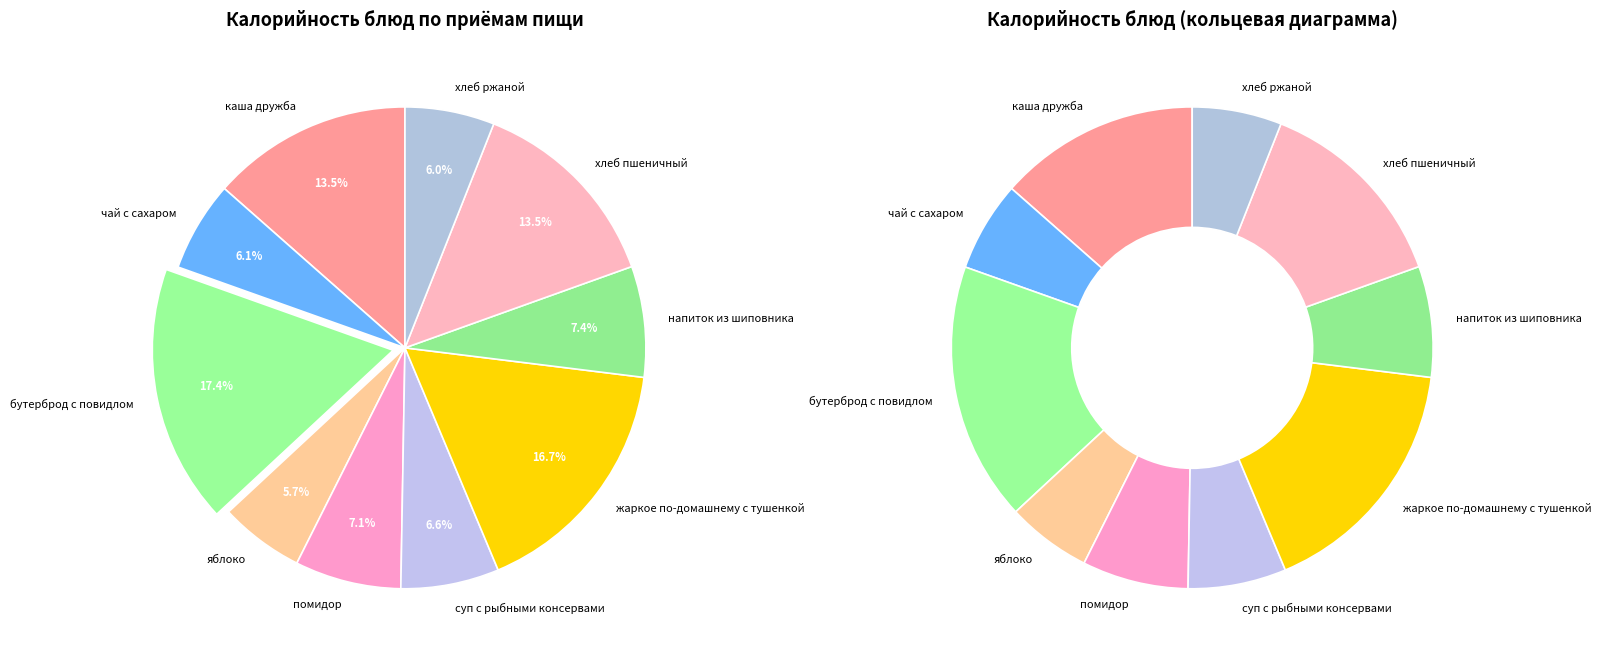

To the nearest percent, what portion does каша дружба represent?

13%